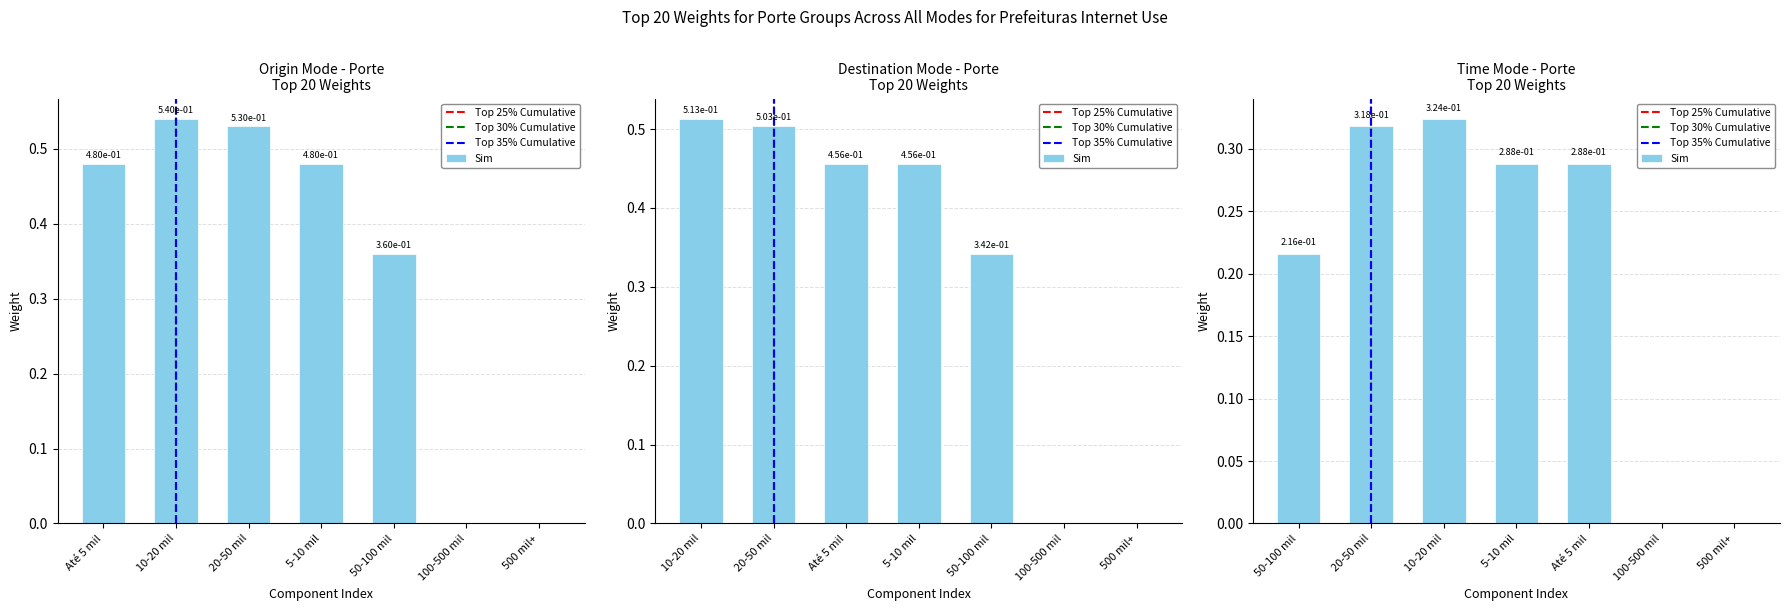

Is it true that the value at 20-50 mil is 0.5?

True